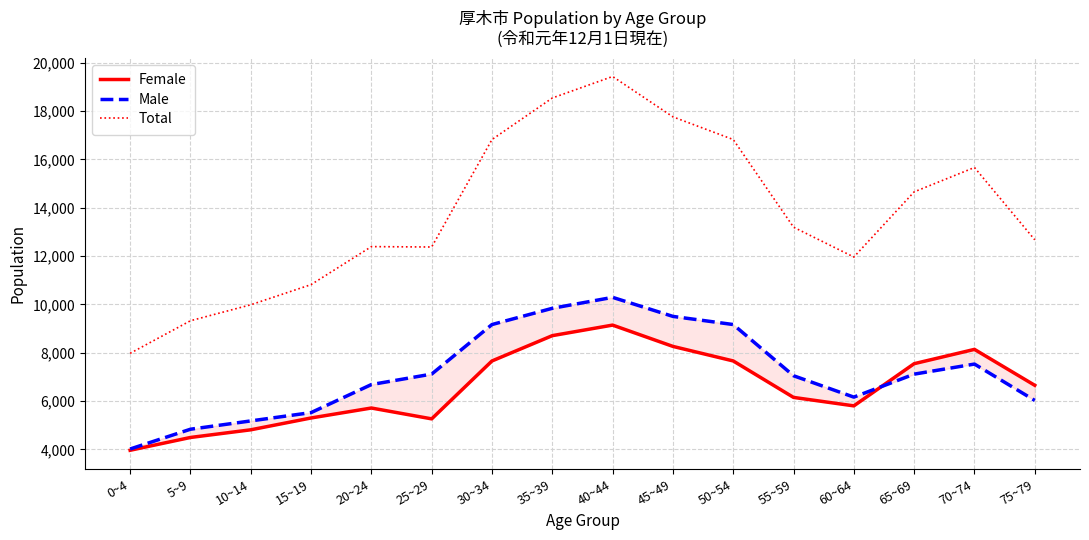

Which category has the lowest value in the Total series?

0~4